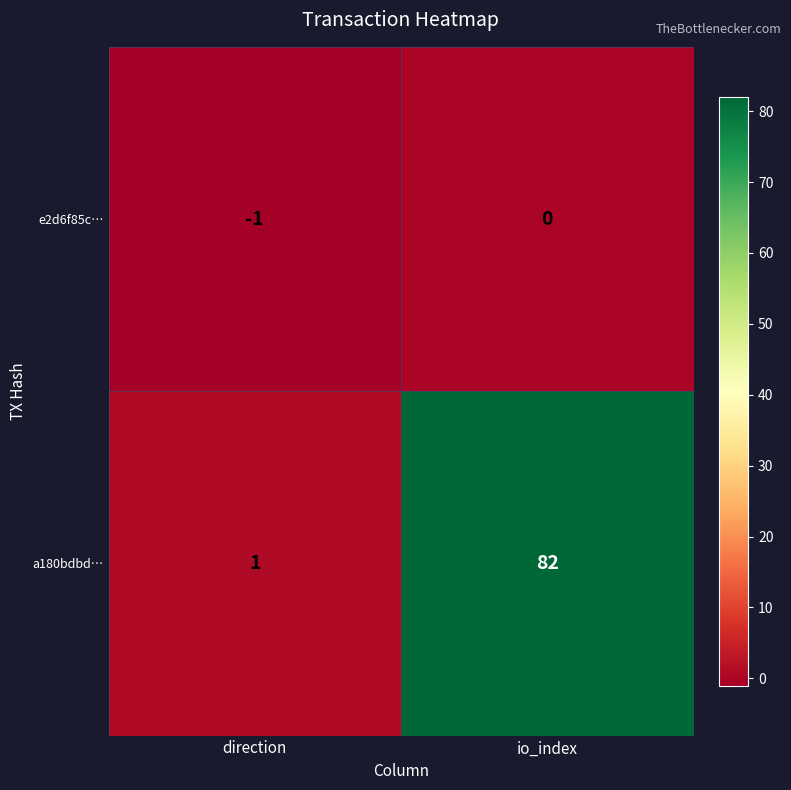

Rank the series by their maximum value, from lowest to highest.

e2d6f85c…, a180bdbd…